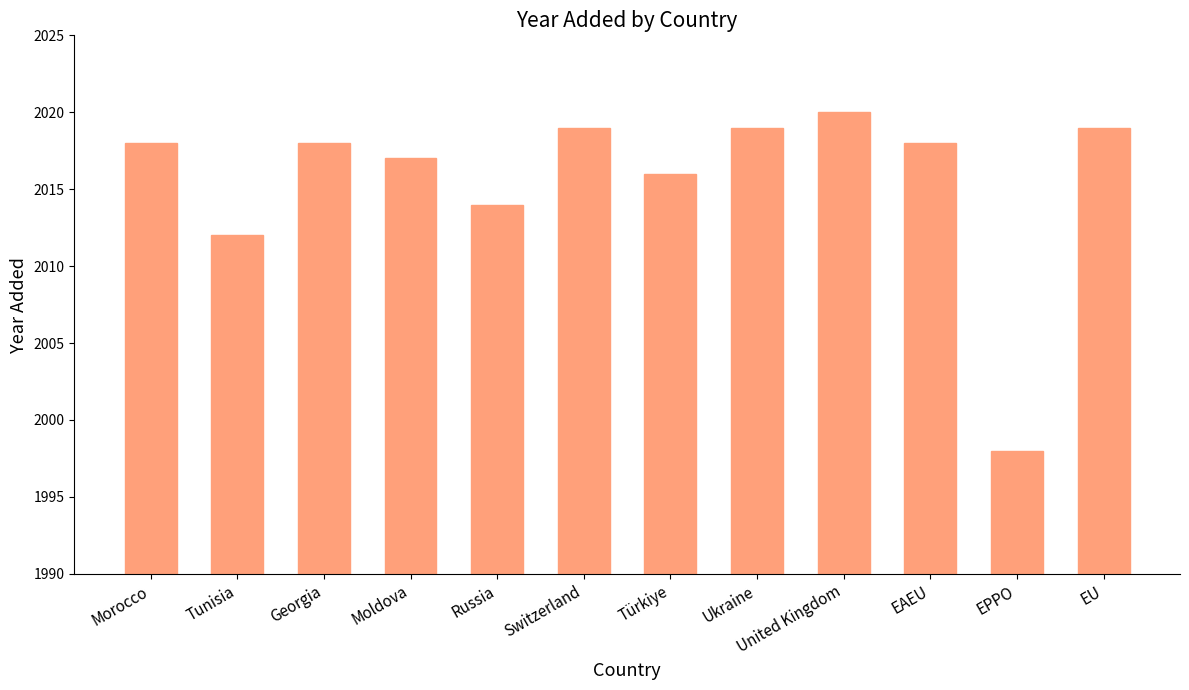

Count the number of categories in the chart.

12